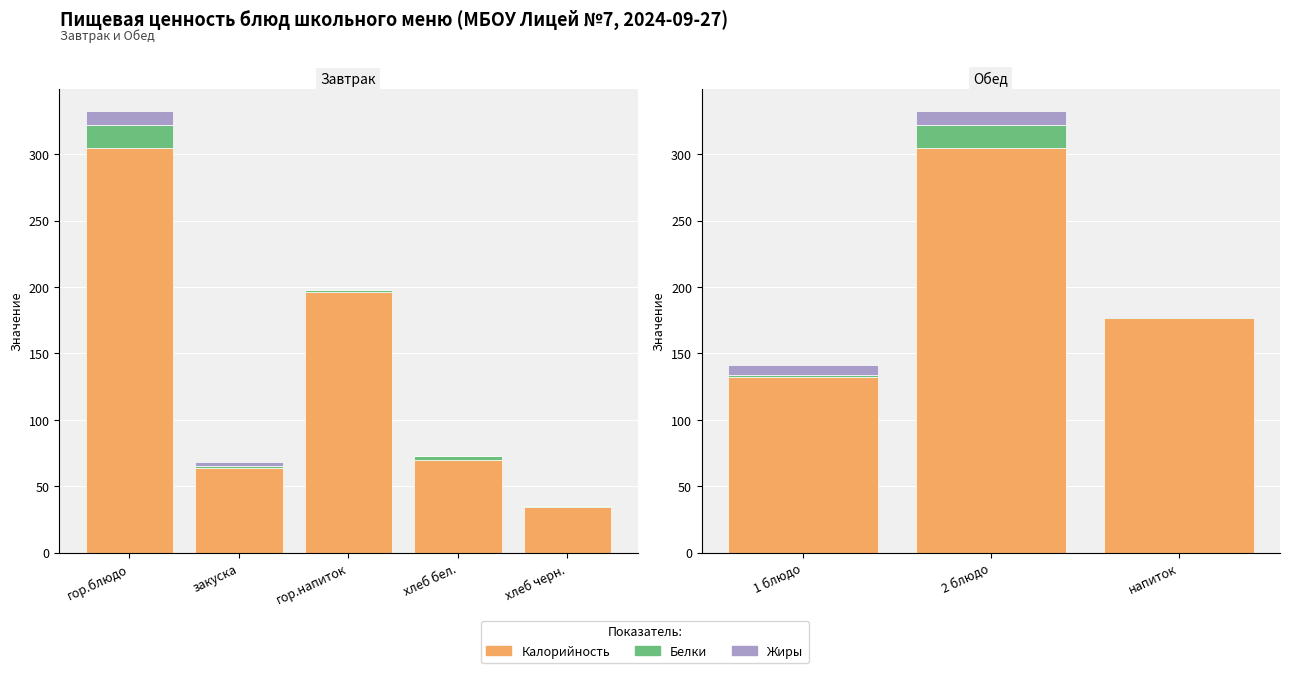

How many groups of bars are there?

3